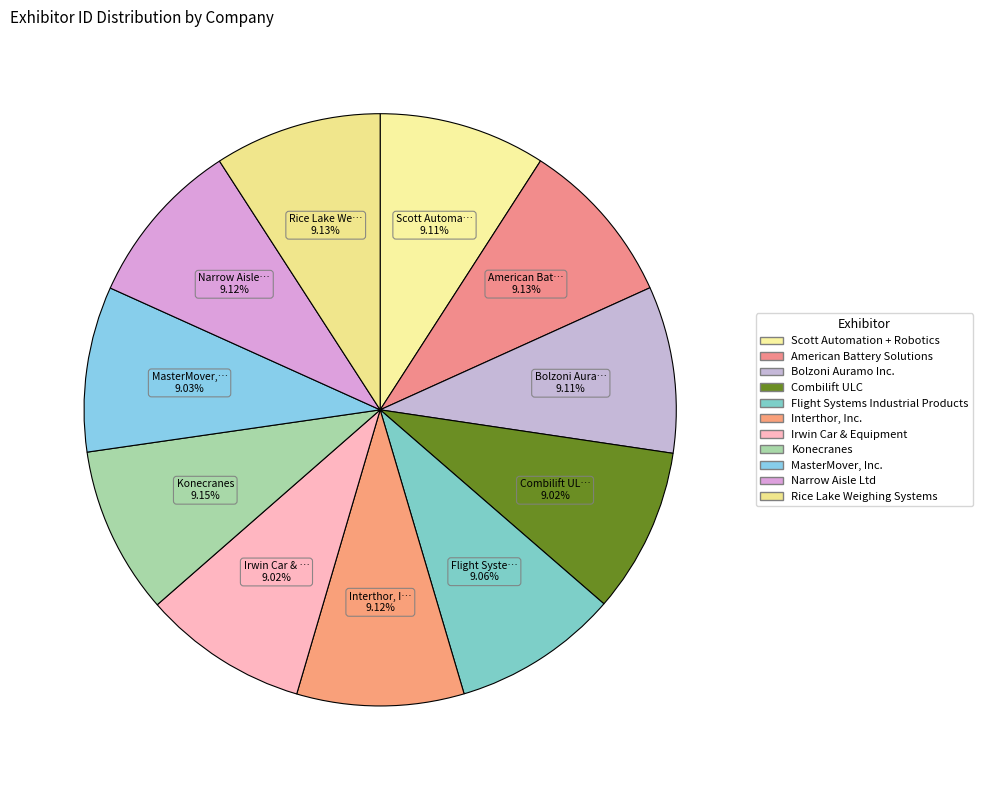

Count the number of slices in the pie.

11